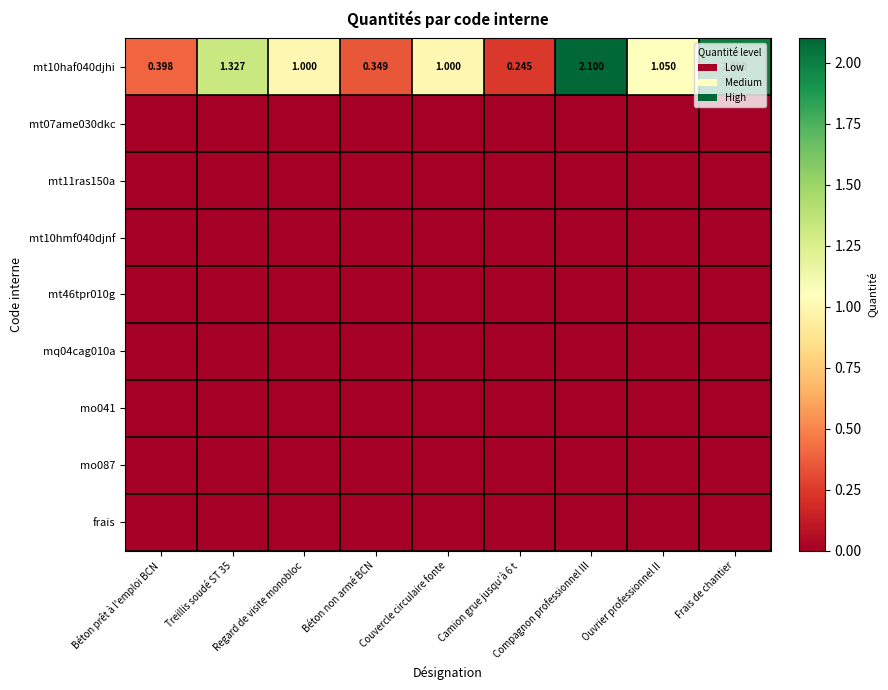

What is the spread (max minus min) of values at Camion grue jusqu'à 6 t?

0.2